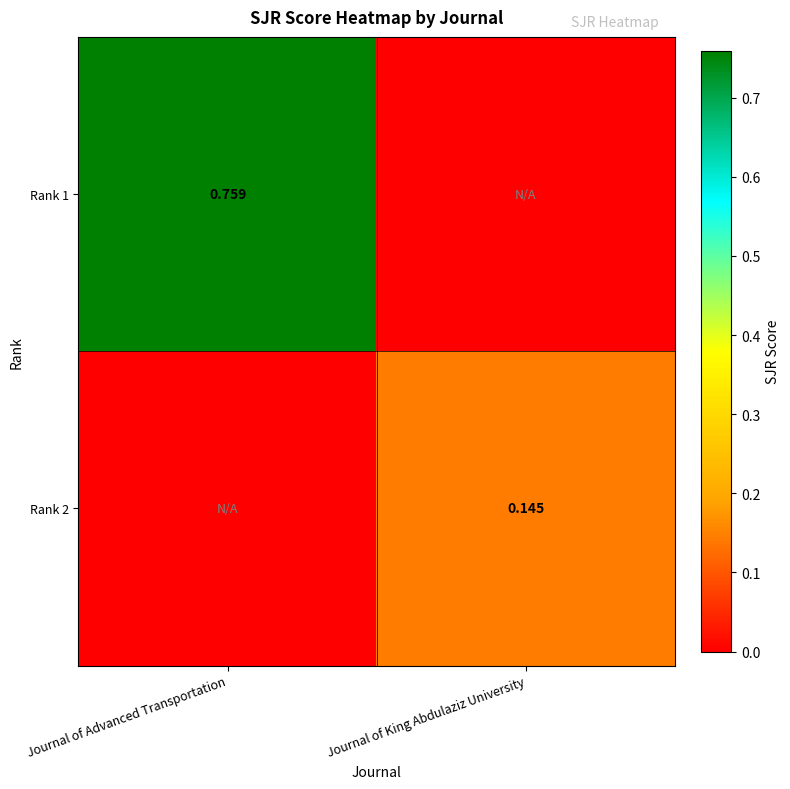

At which category is the sum across all series the highest?

Journal of Advanced Transportation